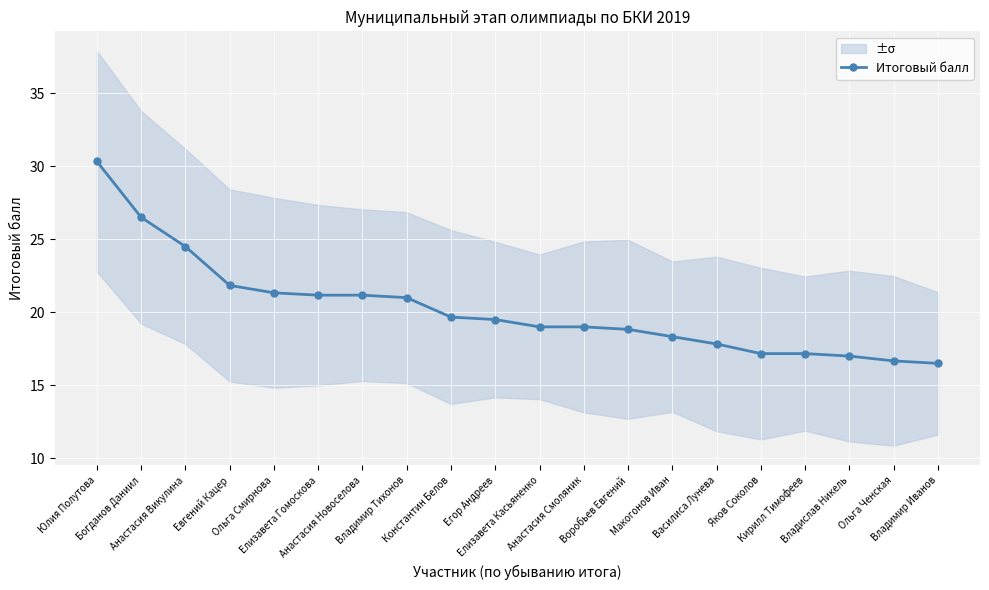

Where is the data nearest to the value 23?

Евгений Кацер